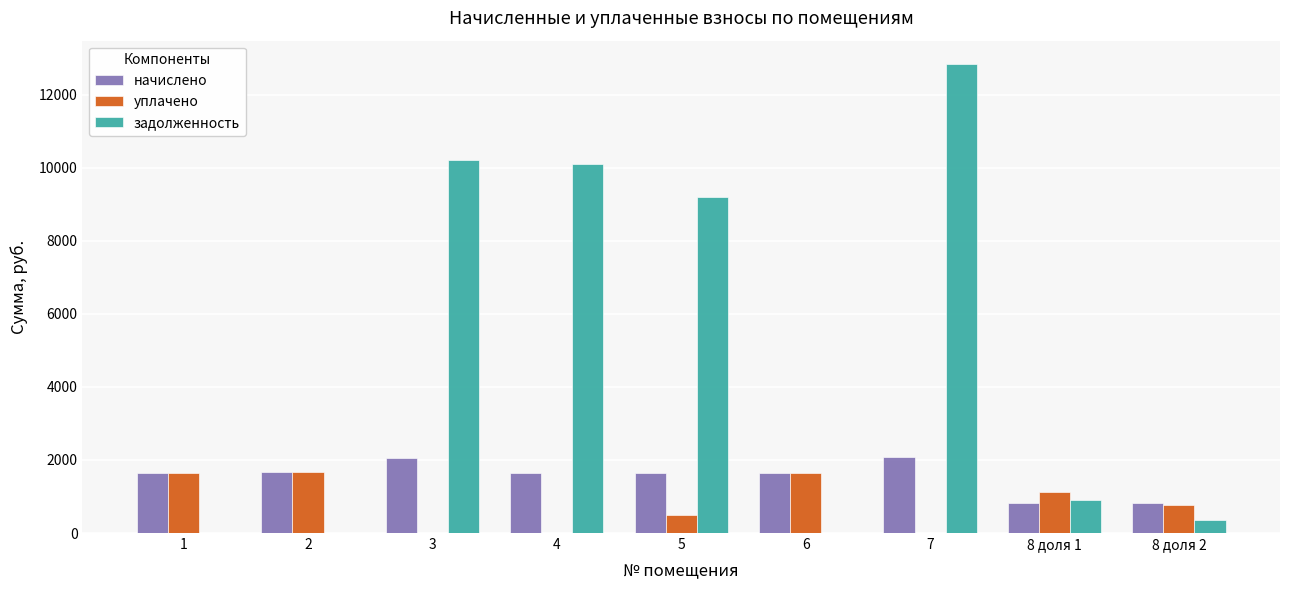

What is the sum of all уплачено values?

7304.2